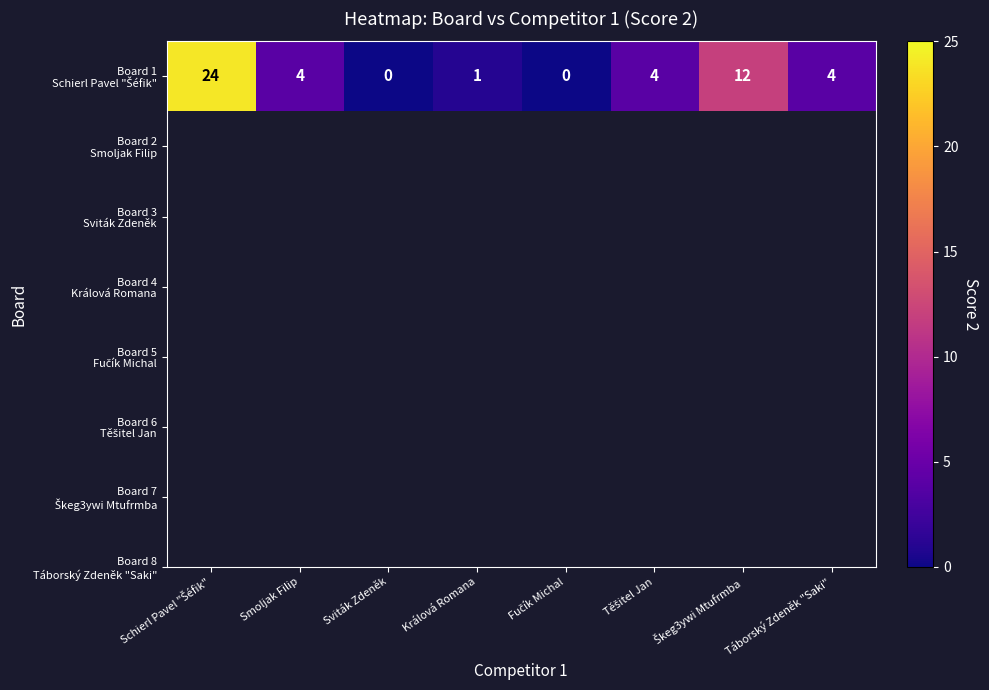

Read the value at Smoljak Filip, to the nearest 5.

5